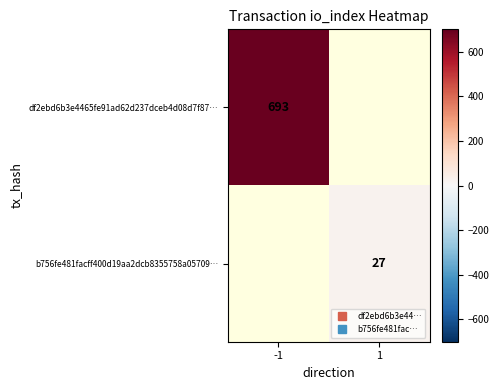

What is the maximum value shown in the chart?

693.0